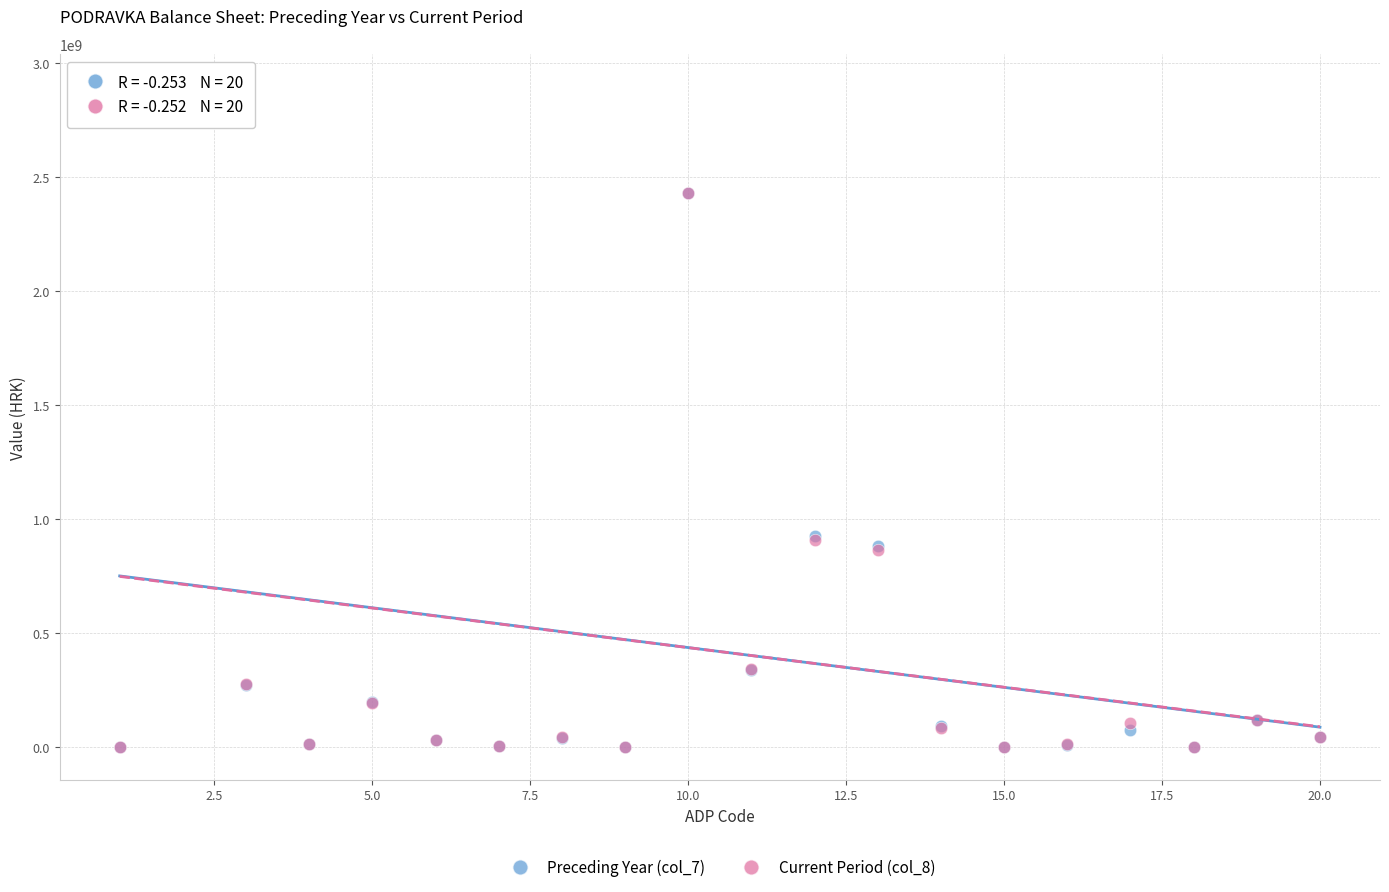

What are all the series names shown in the legend?

Preceding Year (col_7), Current Period (col_8)